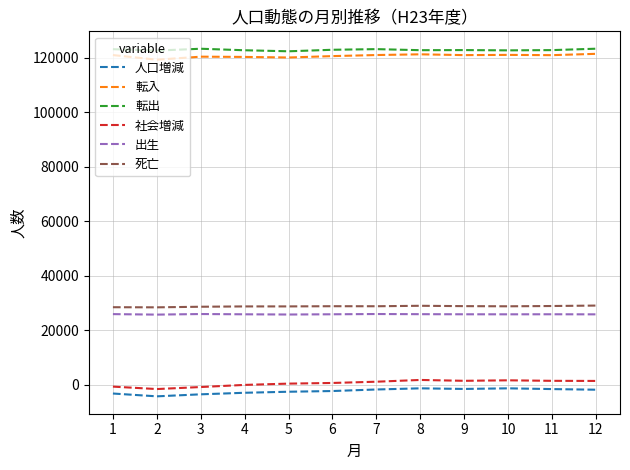

What is the average value of the 出生 series?

25878